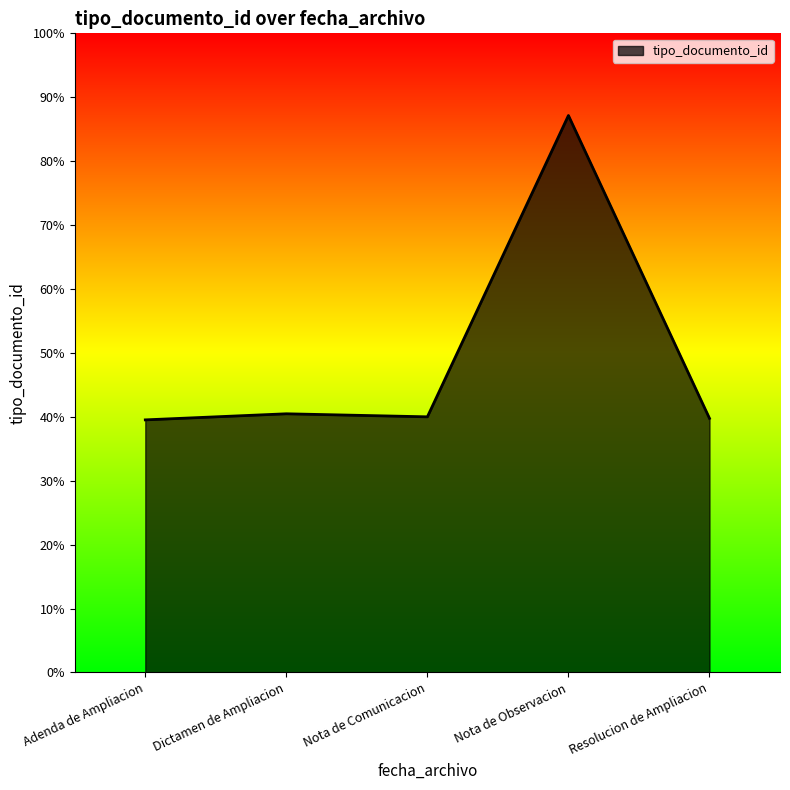

Does the chart display data point markers on the line(s)?

No